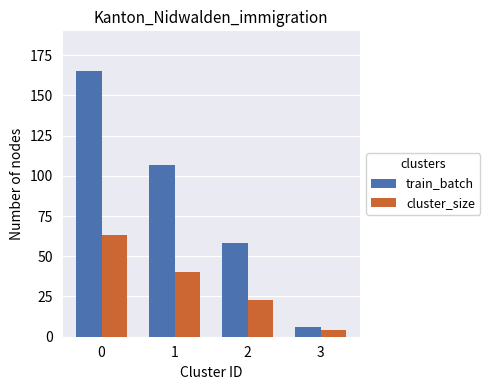

What is the sum of all train_batch values?

336